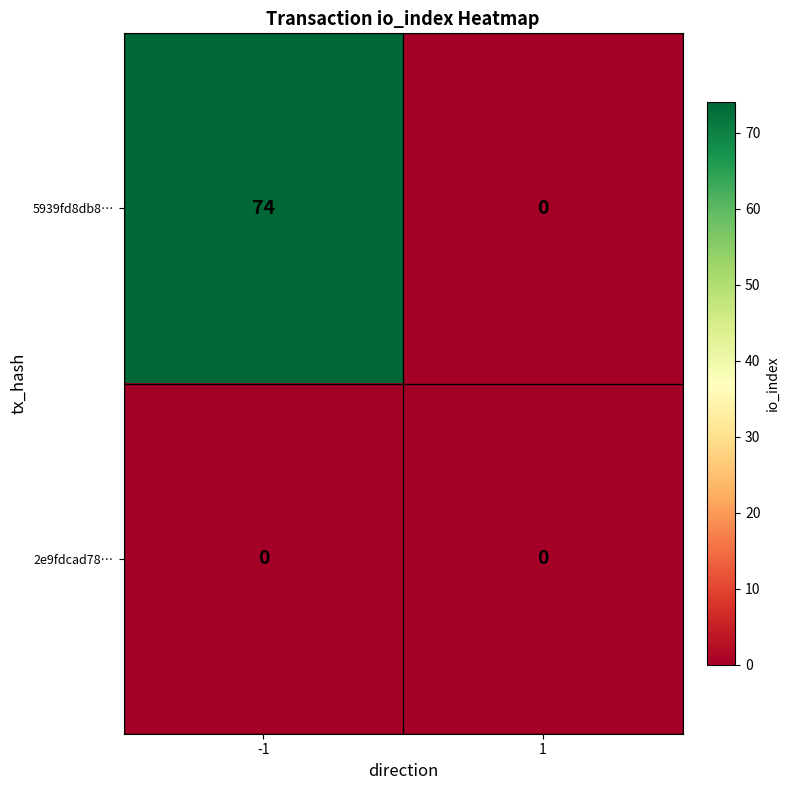

List the series in order of their overall mean, lowest first.

2e9fdcad78…, 5939fd8db8…